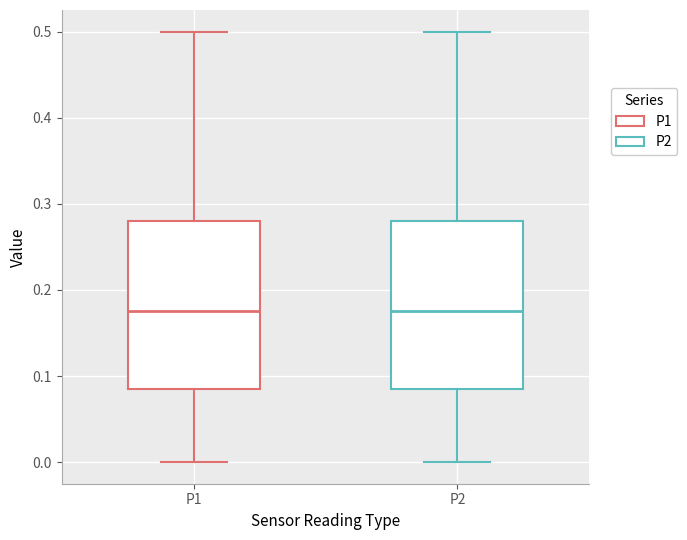

Where does the median line of the box for P1 sit on the y-axis? The values are not printed on the chart, so give them approximately, as read against the axis.

0.18